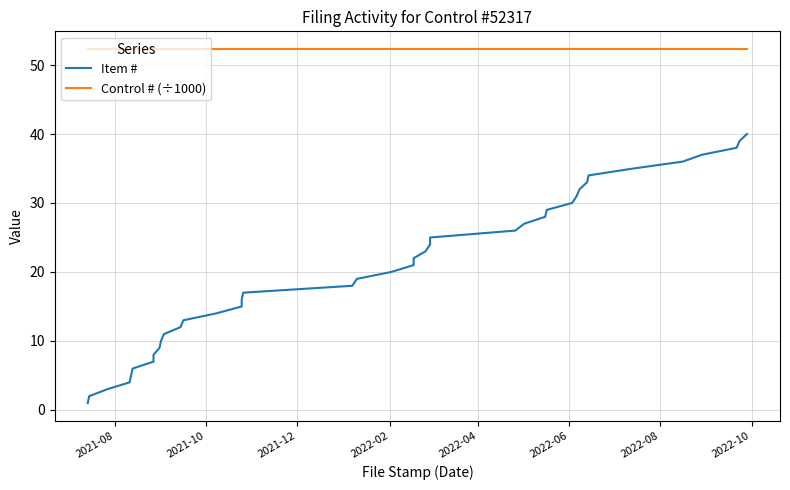

What is the value of the Control # (÷1000) point at the 26th from the left?

52.3